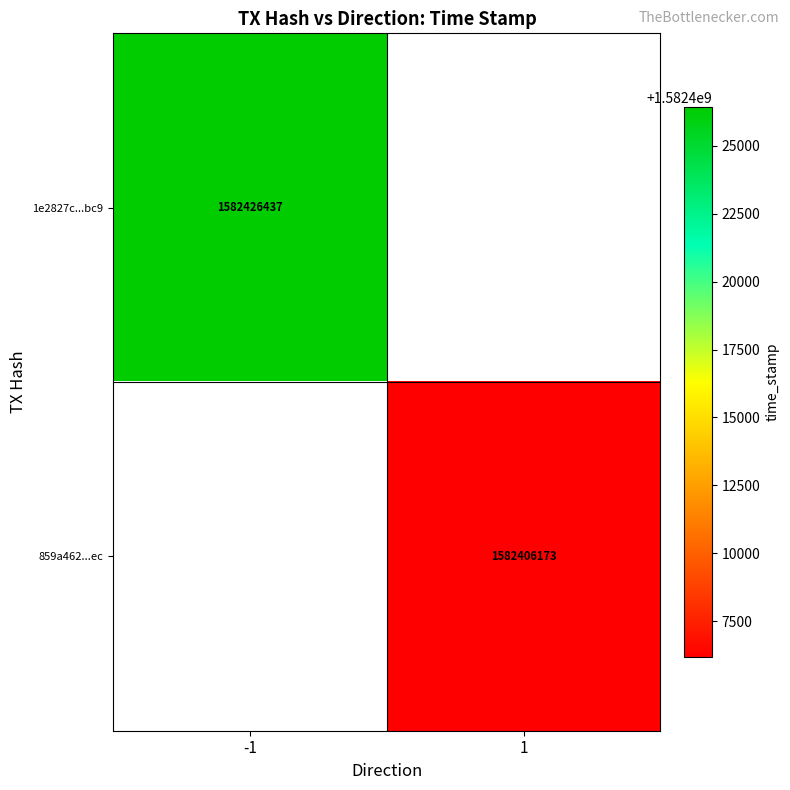

True or false: 859a462...ec has a value of 761554731 at 1.

False